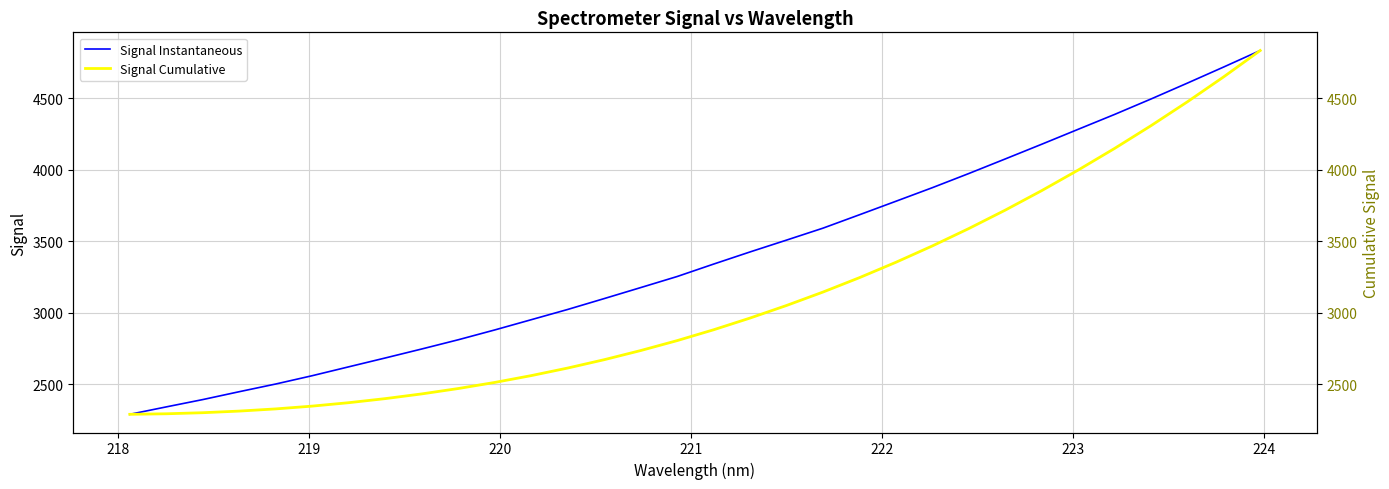

What is the maximum value for Signal Instantaneous?

4831.8